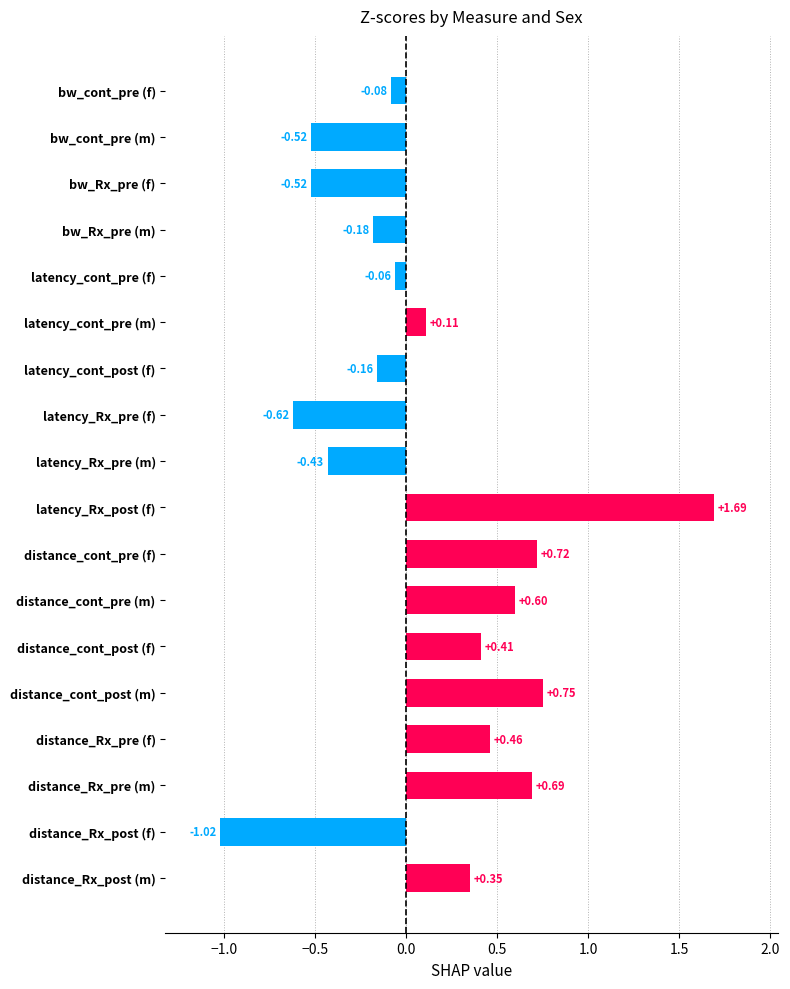

What is the label of the 13th bar from the bottom?

latency_cont_pre (m)